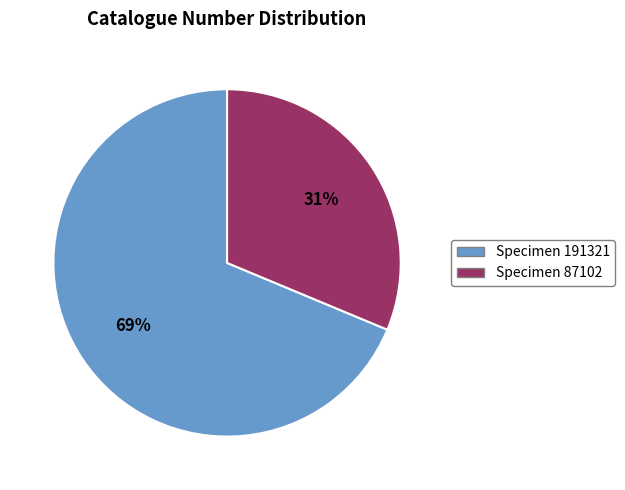

Which category accounts for the majority?

Specimen 191321